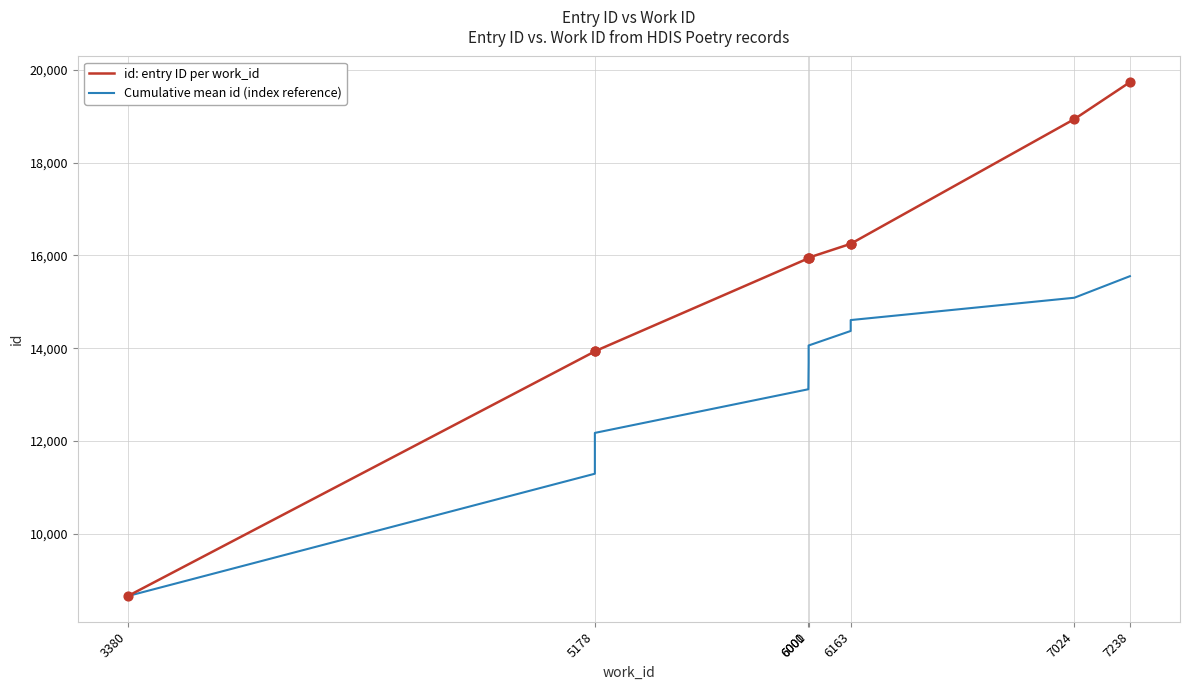

What are all the series names shown in the legend?

id: entry ID per work_id, Cumulative mean id (index reference)